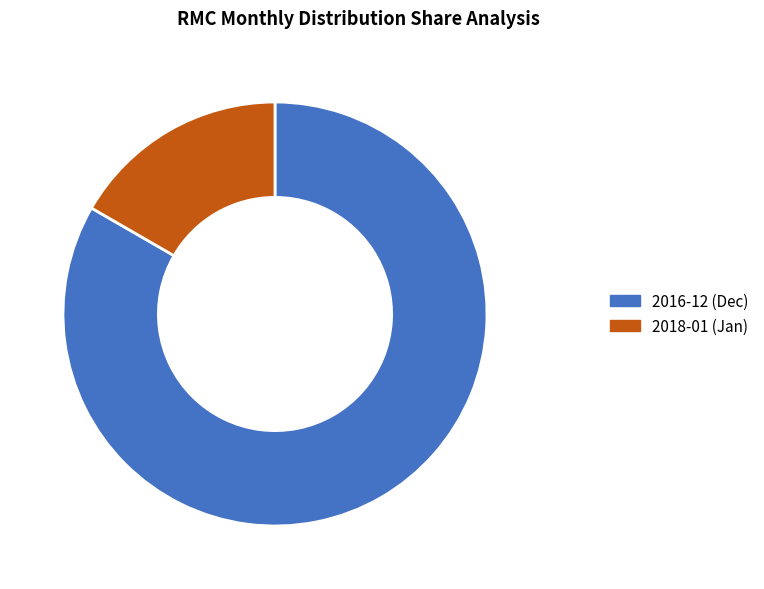

True or false: 2018-01 accounts for 4% of the total.

False